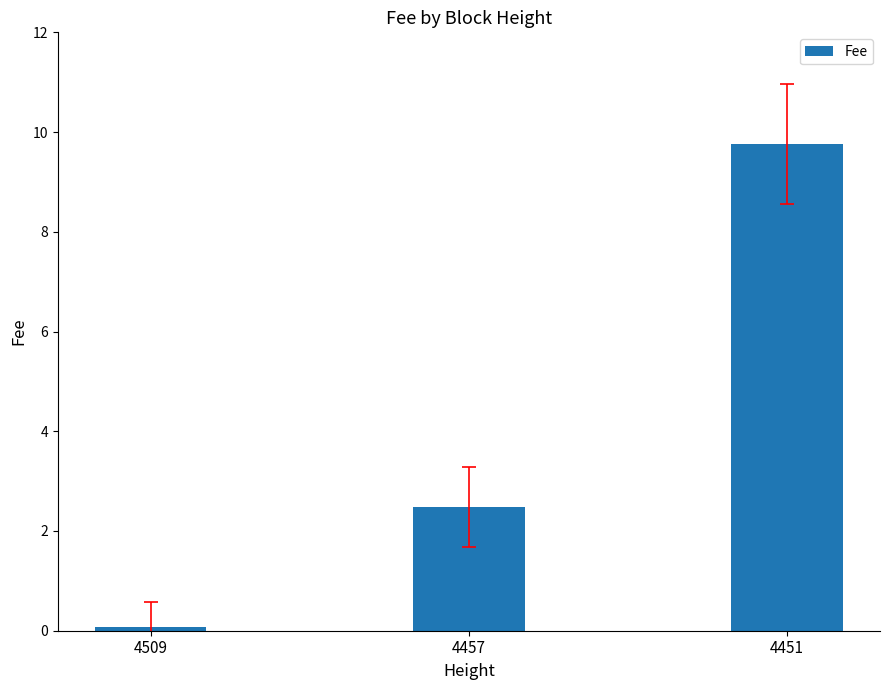

What is the average value?

4.1